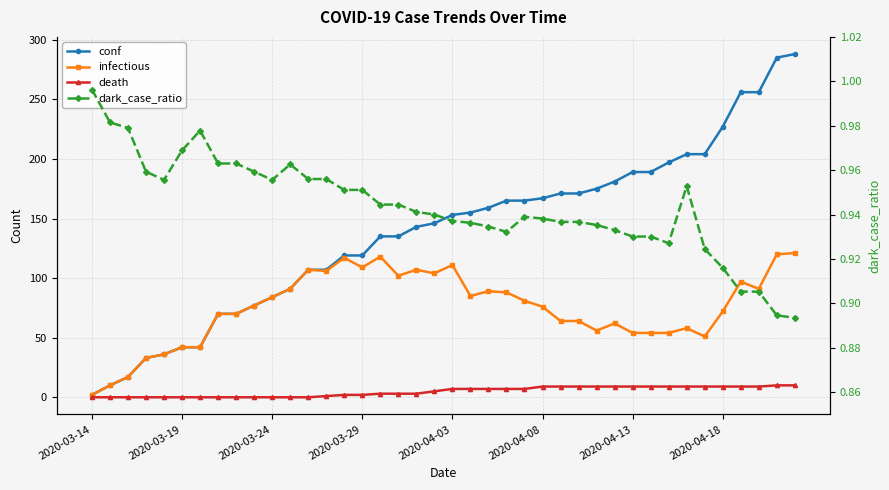

List the series in order of their peak value, lowest first.

dark_case_ratio, death, infectious, conf